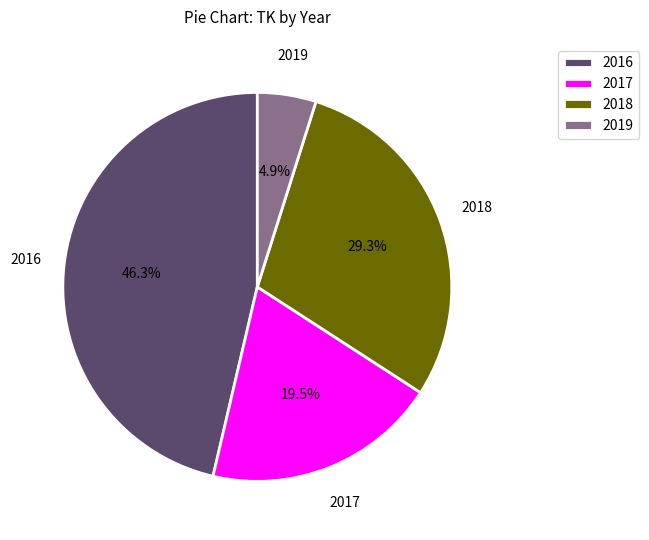

True or false: 2018 accounts for 15% of the total.

False